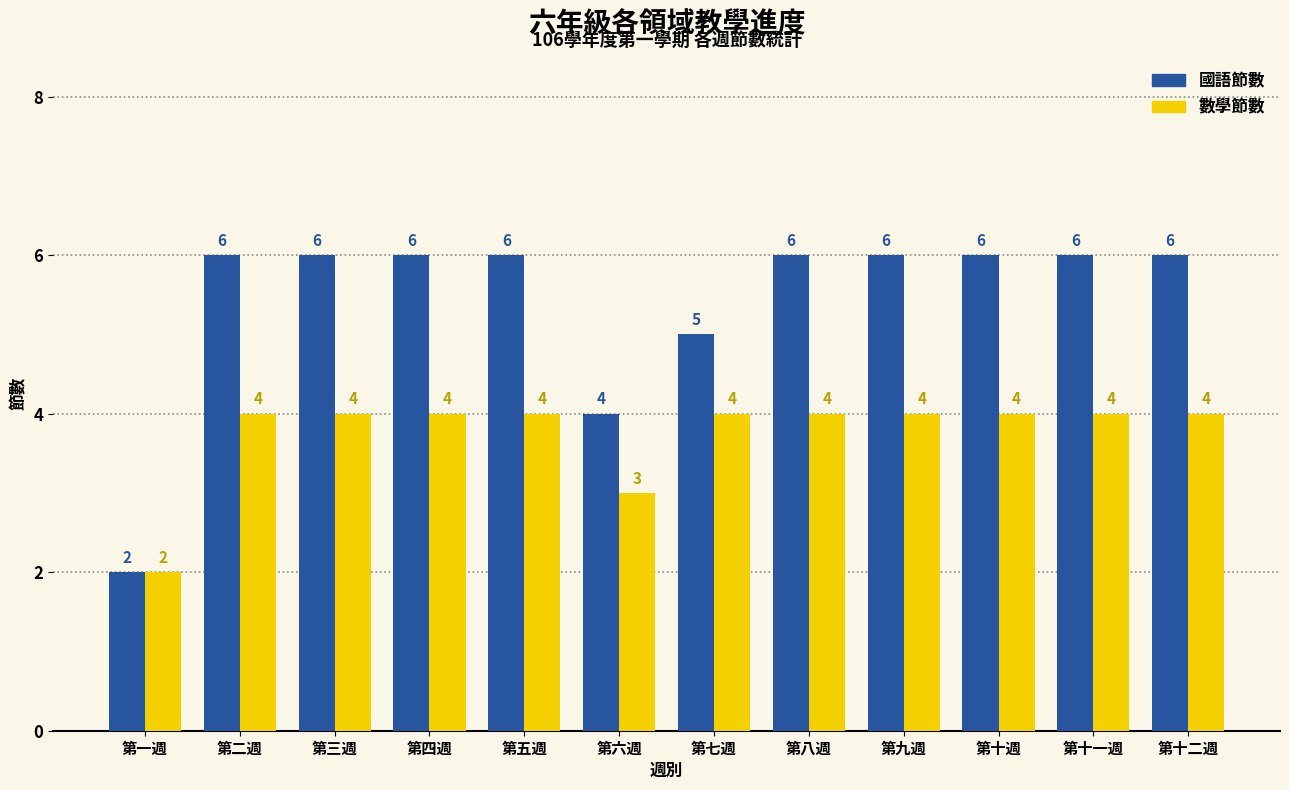

How many 國語節數 values are between 6 and 7?

9